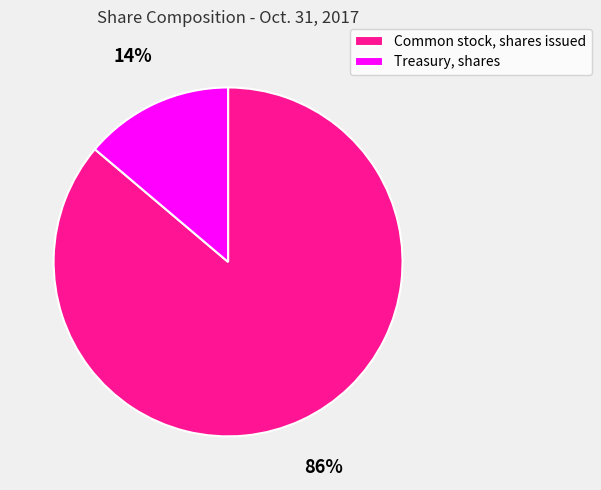

What is the largest slice in the pie chart?

Common stock, shares issued